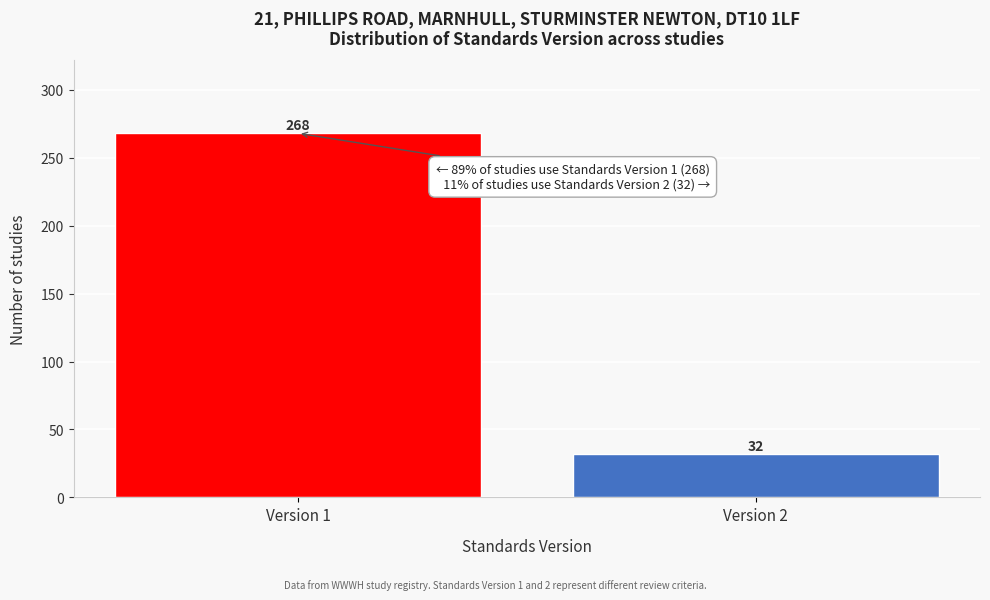

Reading right to left, list all the values displayed in this chart.

32	268